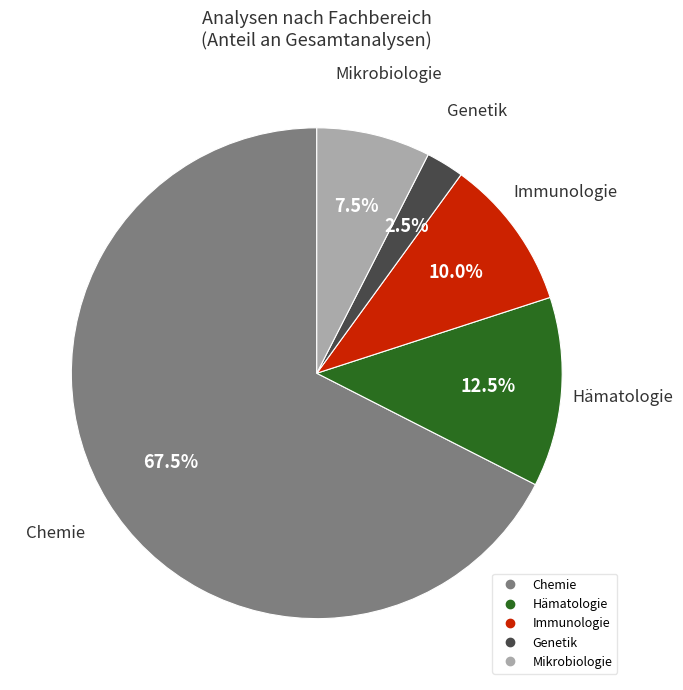

Which category has the biggest portion of the pie?

Chemie